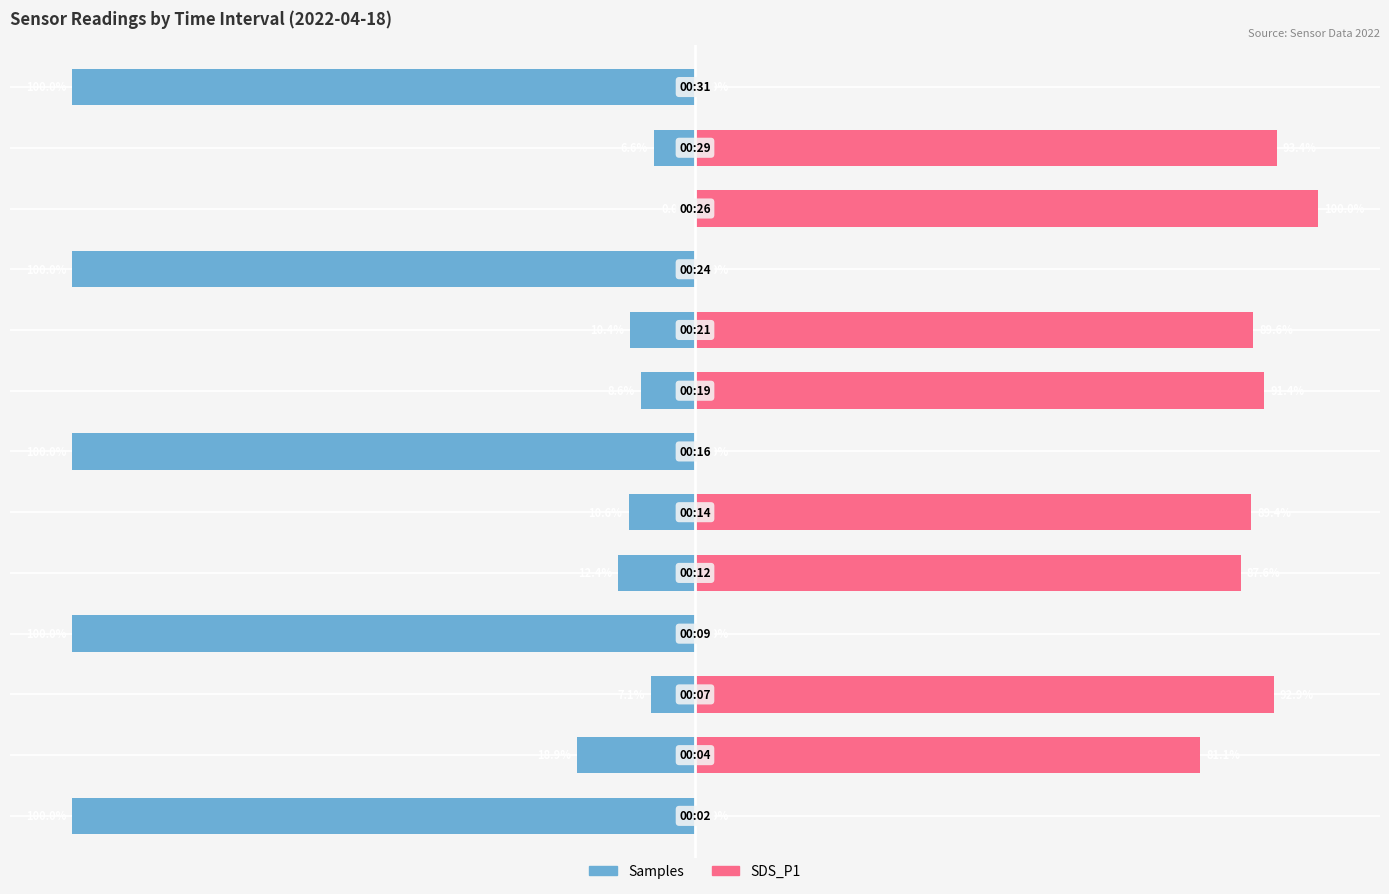

How many series are shown in this chart?

2